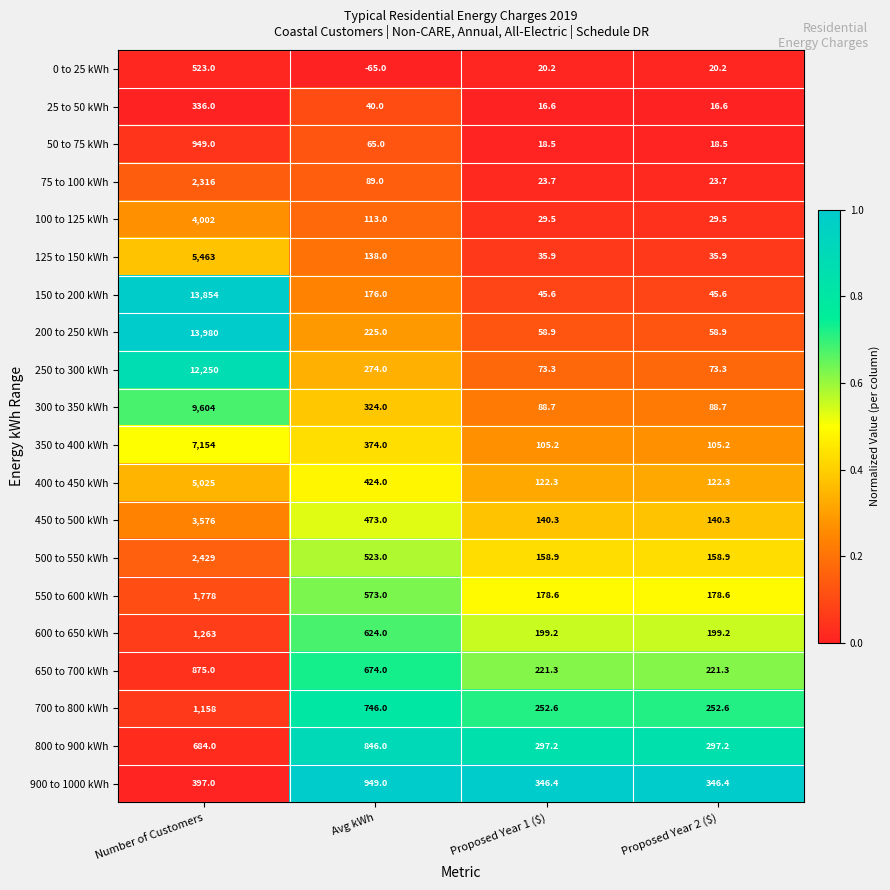

Which series has the largest total across all categories?

200 to 250 kWh